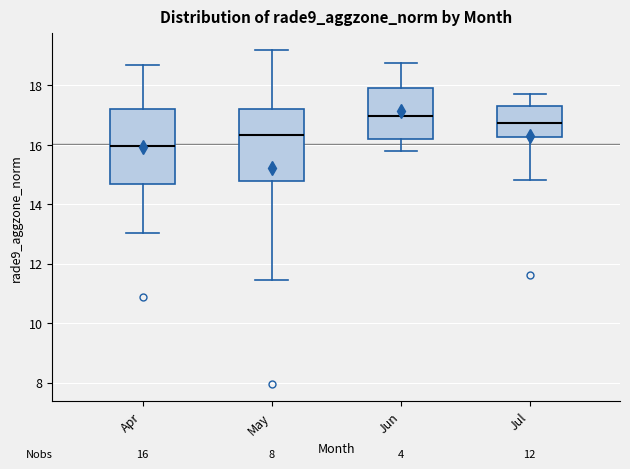

Which box's median line is the highest?

Jun